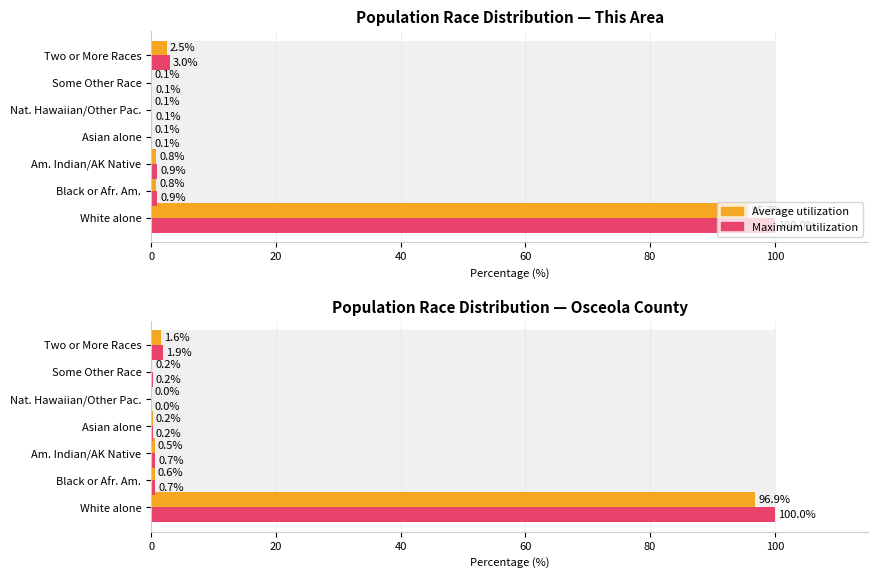

What is the highest value of the Maximum utilization series?

100.0